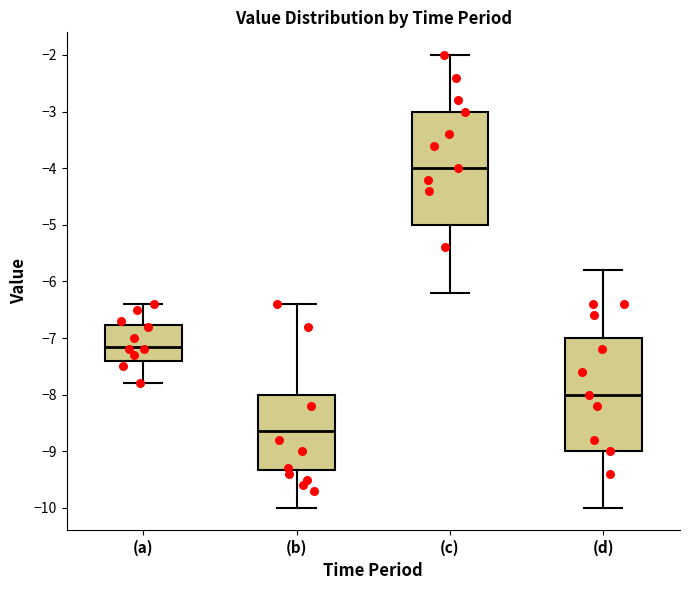

Where is the lower edge of the box for (b) on the y-axis? The values are not printed on the chart, so give them approximately, as read against the axis.

-9.3